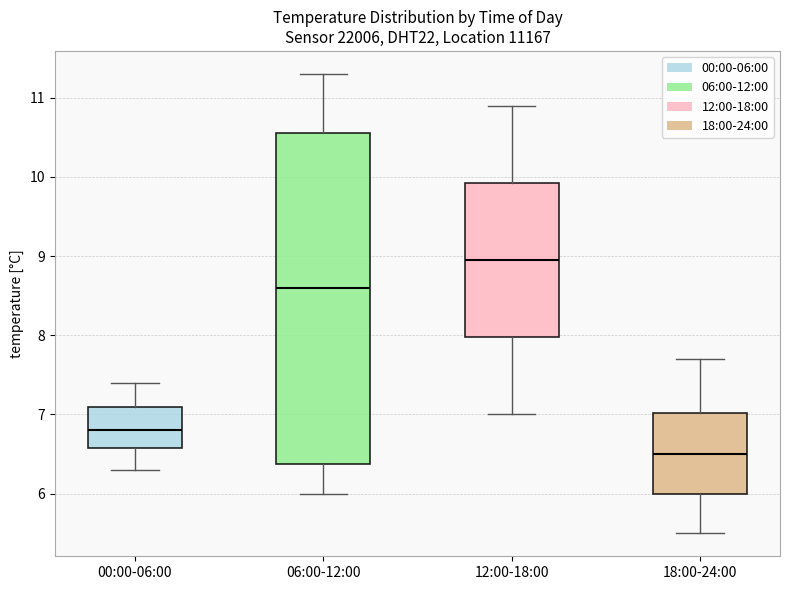

Where is the lower edge of the box for 00:00-06:00 on the y-axis? The values are not printed on the chart, so give them approximately, as read against the axis.

6.6